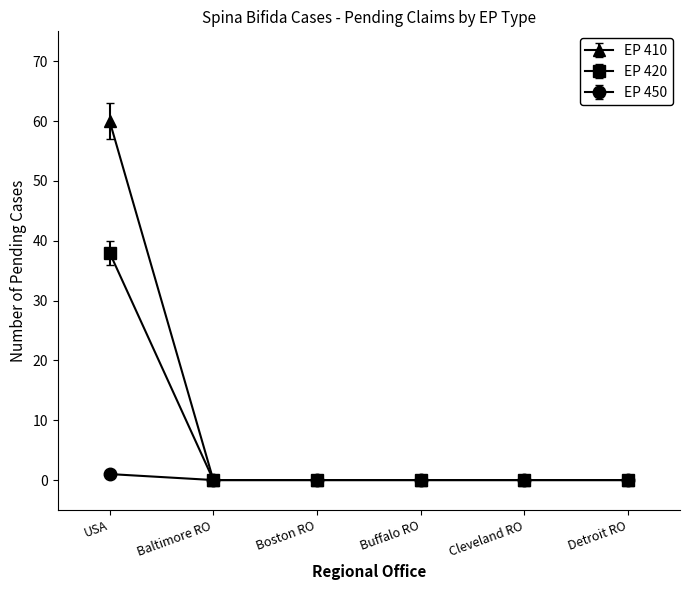

What is the difference between the maximum and minimum values in the EP 450 series?

1